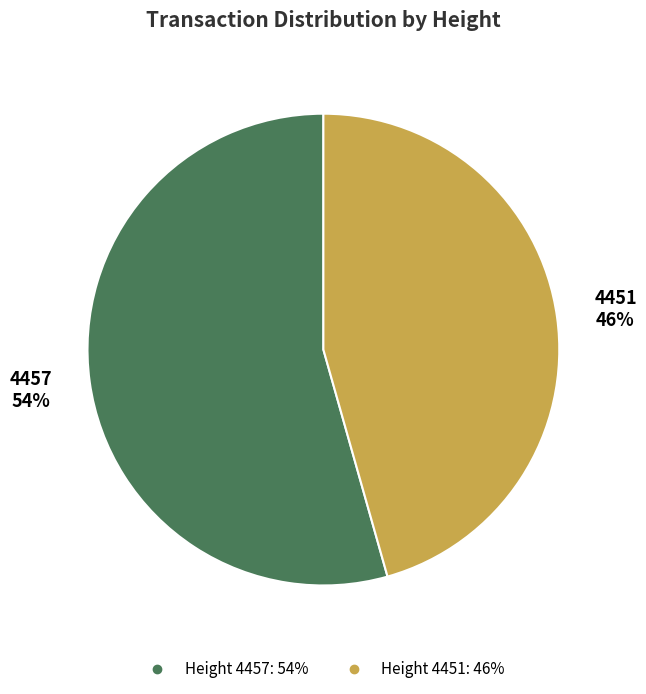

Is there any slice that represents more than half of the pie?

Yes